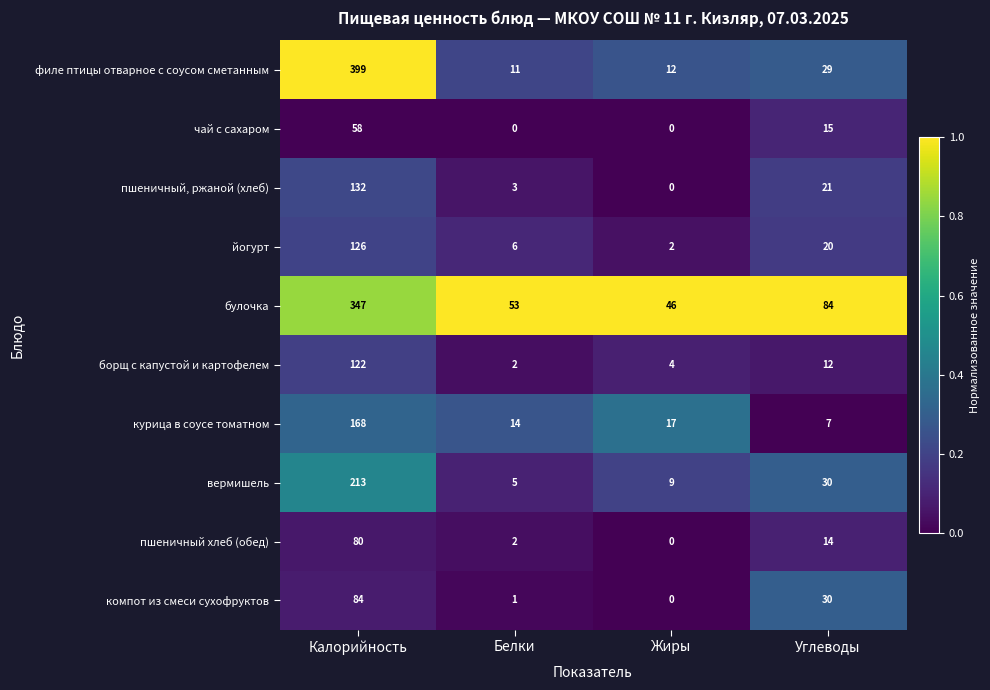

List the series in order of their peak value, lowest first.

чай с сахаром, пшеничный хлеб (обед), компот из смеси сухофруктов, борщ с капустой и картофелем, йогурт, пшеничный, ржаной (хлеб), курица в соусе томатном, вермишель, булочка, филе птицы отварное с соусом сметанным